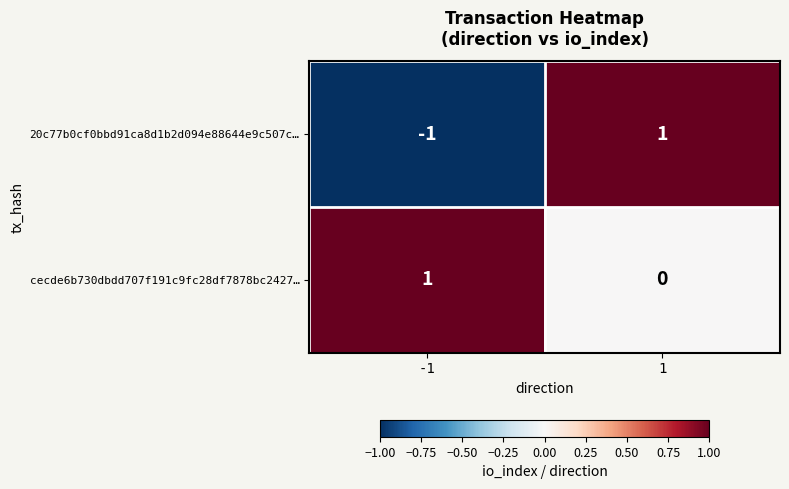

What is the difference between the highest and lowest values at -1?

2